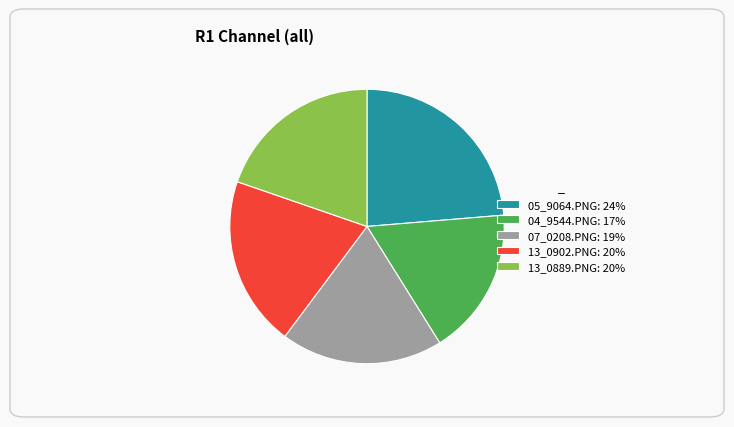

Count the number of slices in the pie.

5